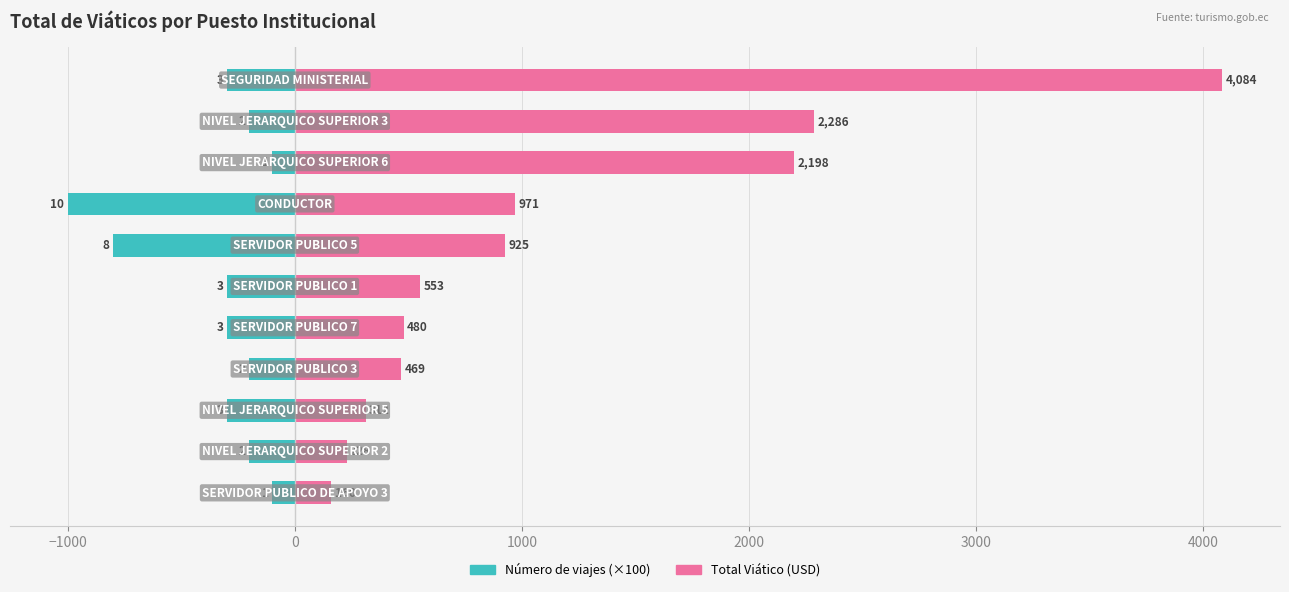

Count the Número de viajes (×100) values in the range -300 to -200.

7